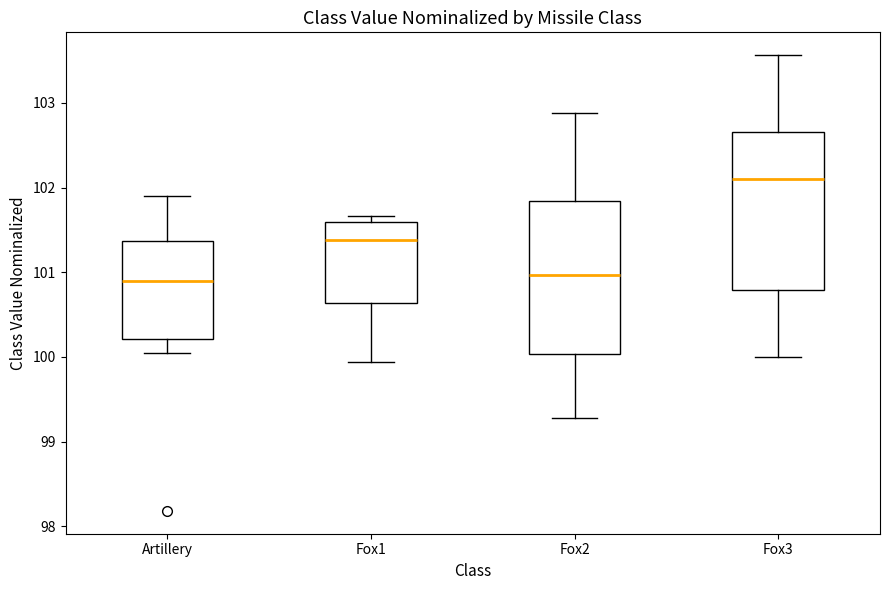

Reading left to right, read every box against the y-axis: the position of its median line, the range the box covers, and the ends of its whiskers. The values are not printed on the chart, so give them approximately, as read against the axis.

Artillery: median 100.9, box 100.2 to 101.4, whiskers 100.0 to 101.9
Fox1: median 101.4, box 100.6 to 101.6, whiskers 99.9 to 101.7
Fox2: median 101.0, box 100.0 to 101.8, whiskers 99.3 to 102.9
Fox3: median 102.1, box 100.8 to 102.7, whiskers 100.0 to 103.6